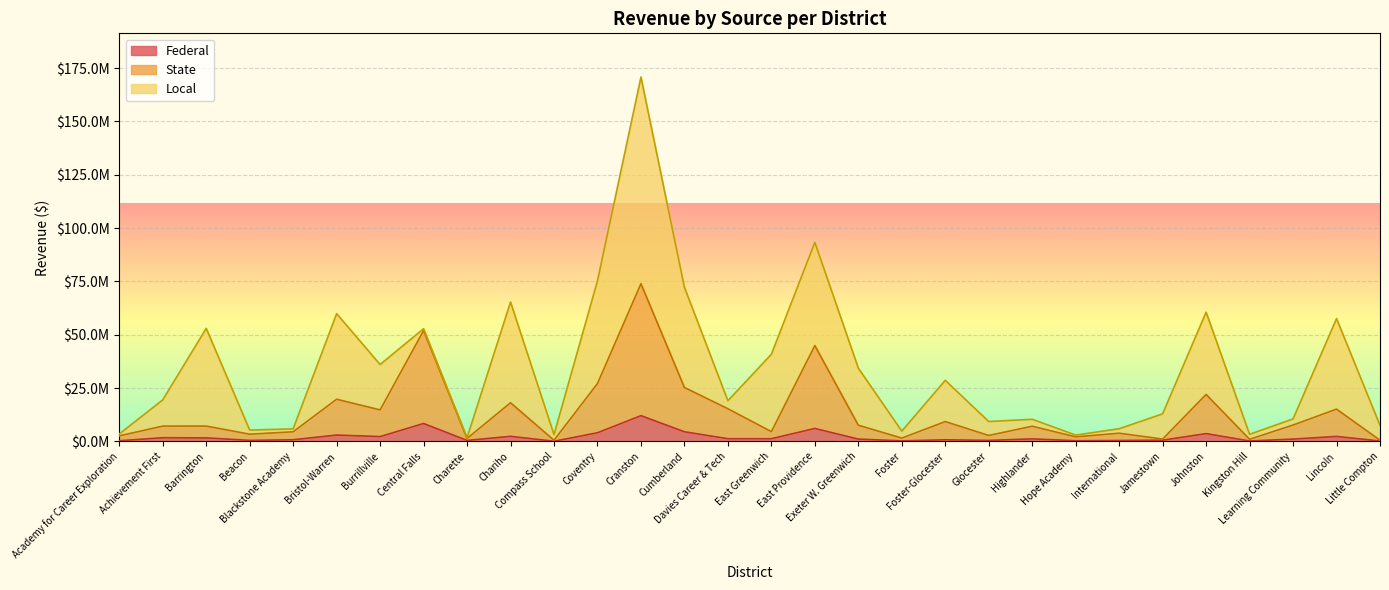

At which label does Federal reach its minimum?

Compass School